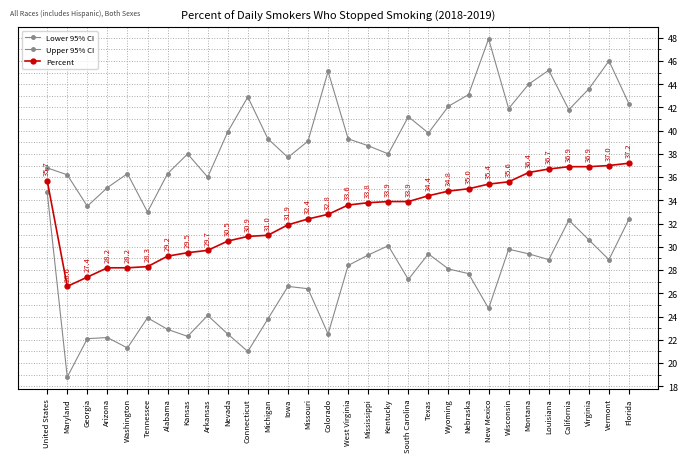

How many values in the Lower 95% CI series exceed 27?

15